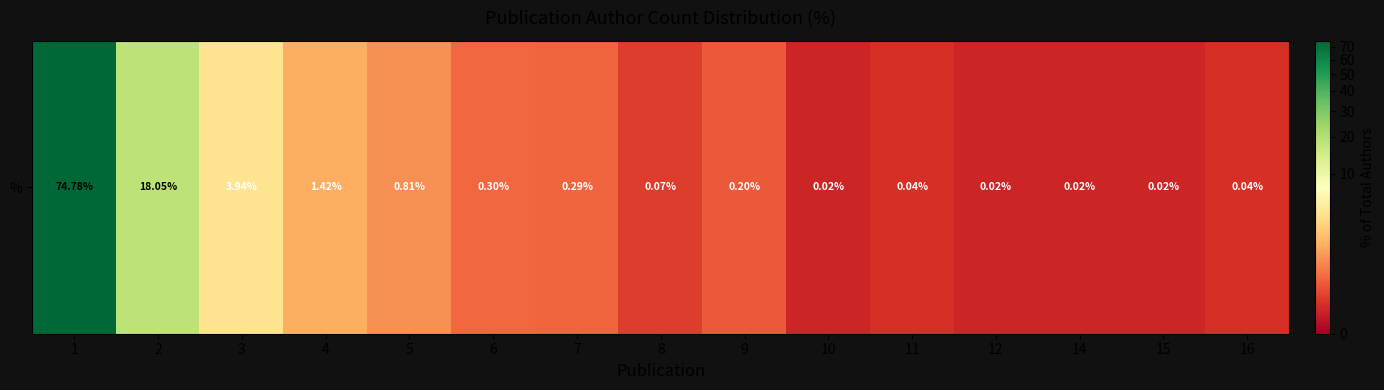

At which category does the chart reach its peak across all series?

1